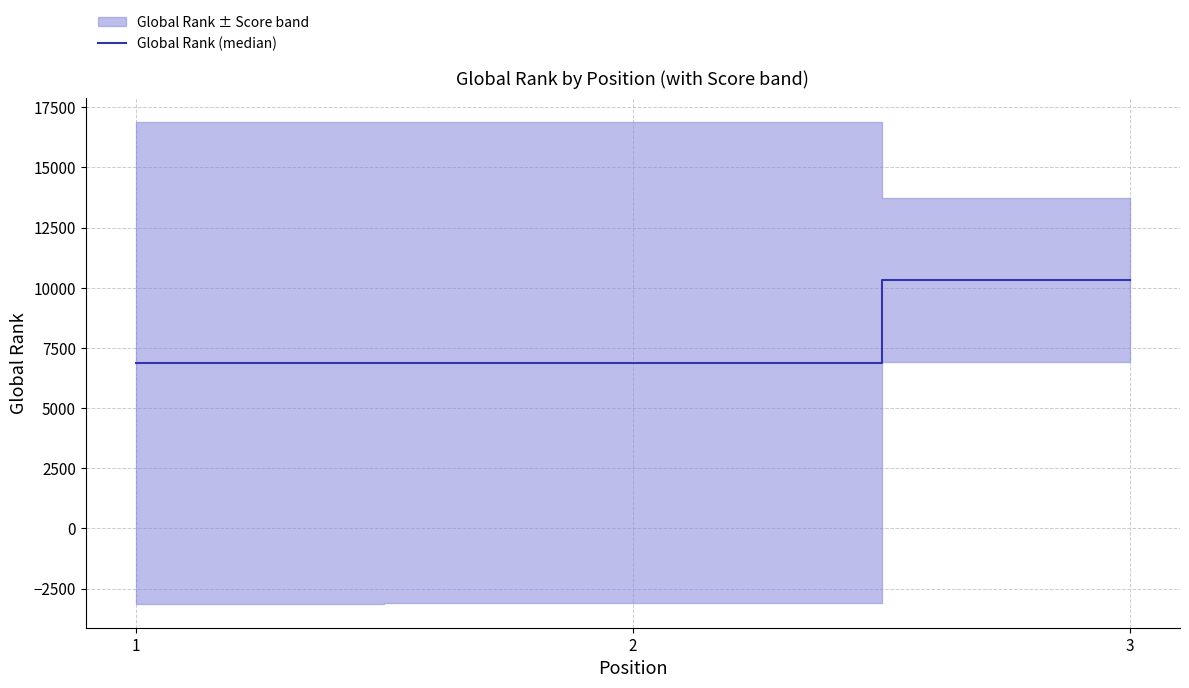

Approximately how many times larger is the value at 1 compared to 3?

0.7